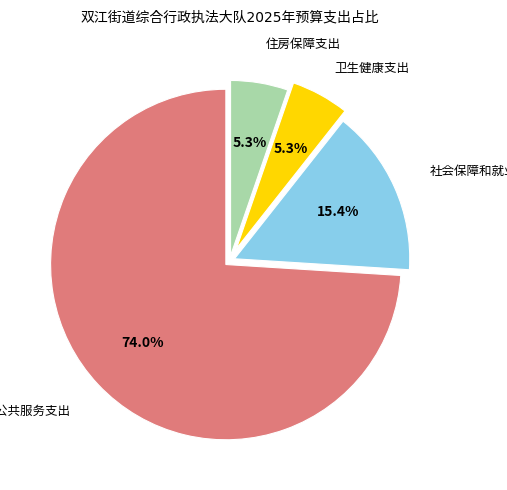

Does any single category account for the majority?

Yes